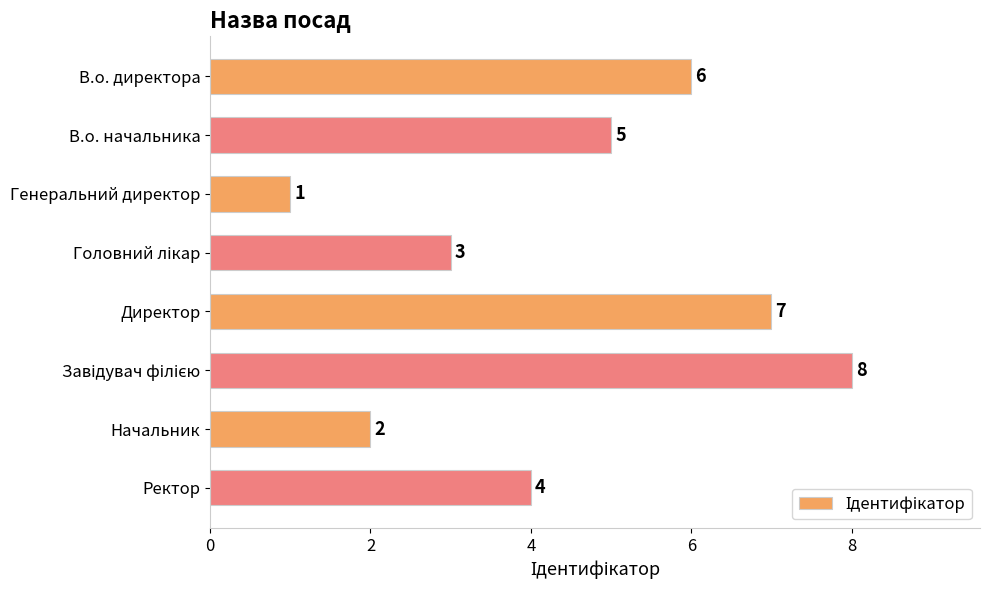

What is the difference between the maximum and minimum values?

7